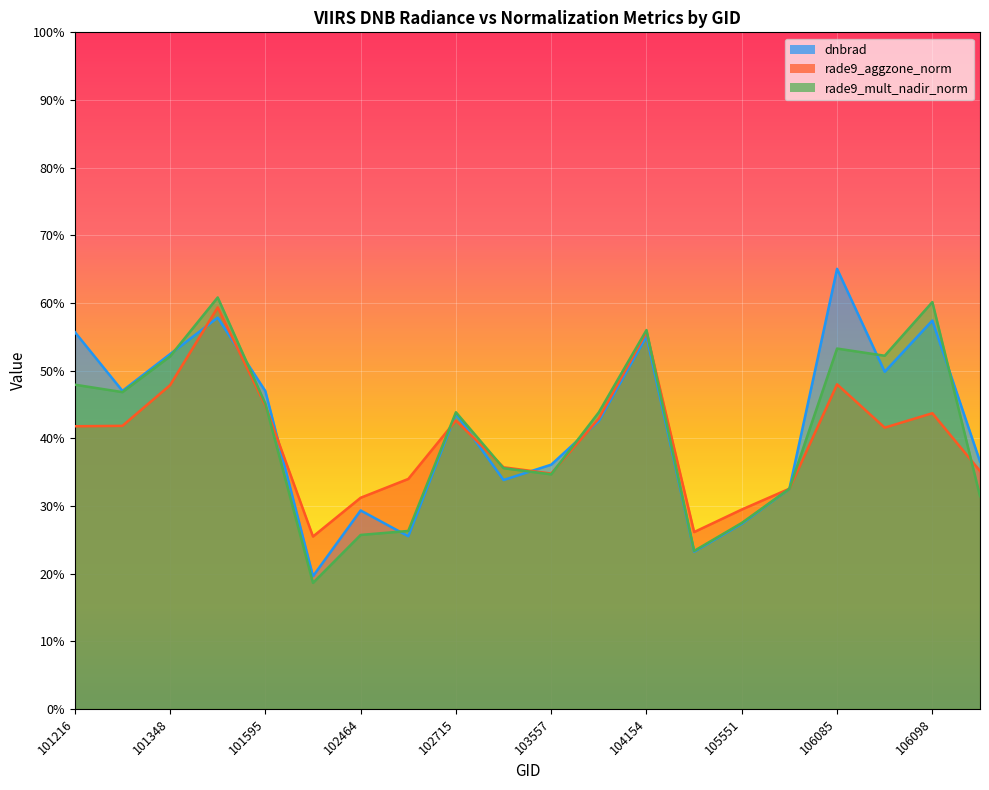

What is the minimum value for rade9_aggzone_norm?

25.5